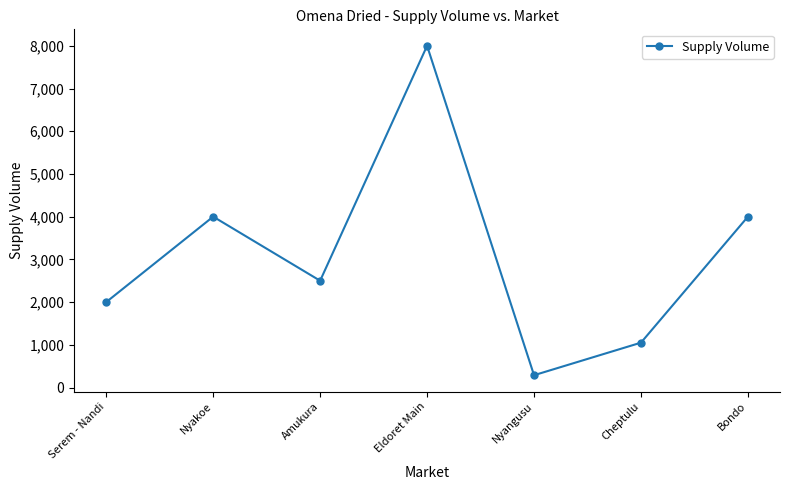

What is the minimum value shown in the chart?

288